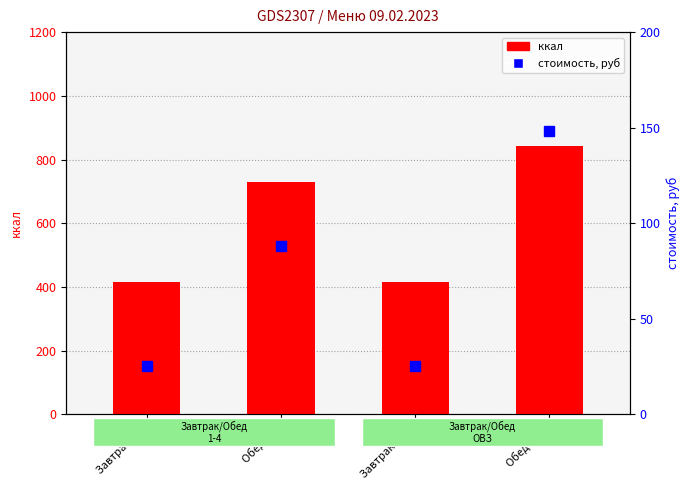

At which label does стоимость, руб reach its peak?

Обед ОВЗ